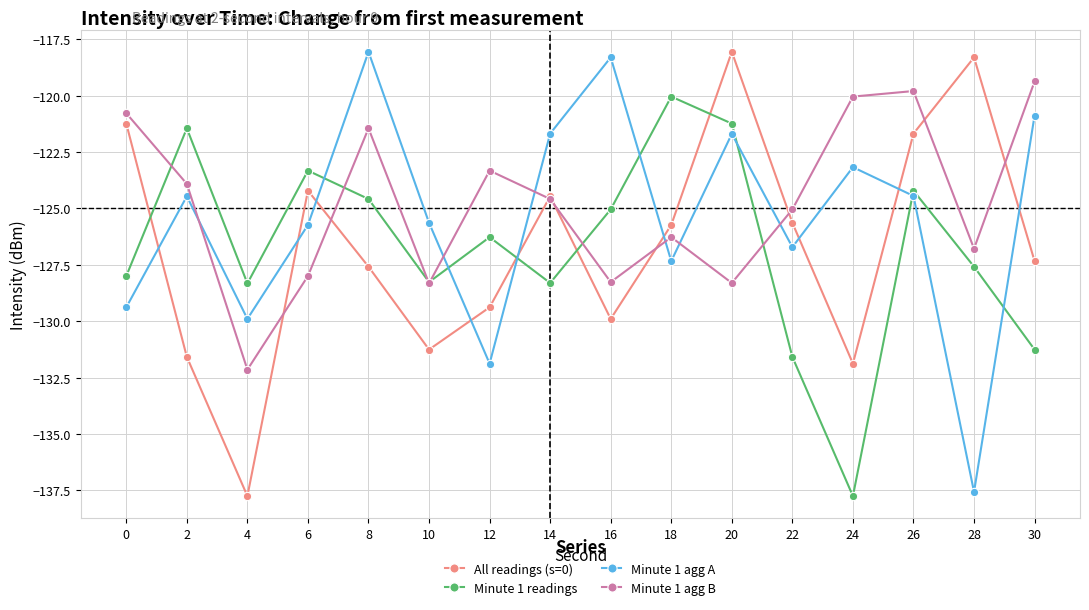

True or false: Minute 1 agg A has more than 2 points higher than both neighbors.

True